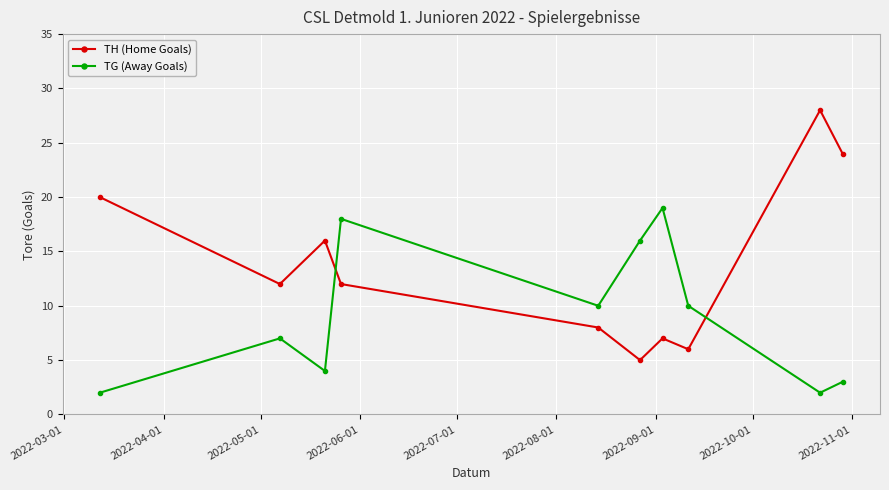

What is the maximum value for TH (Home Goals)?

28